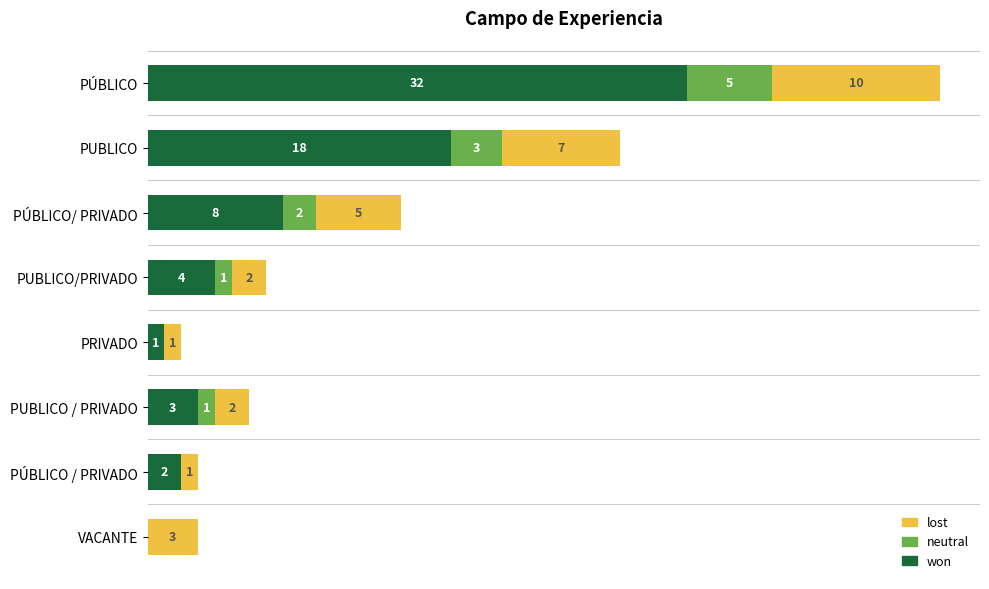

Where is won nearest to the value 16?

PUBLICO